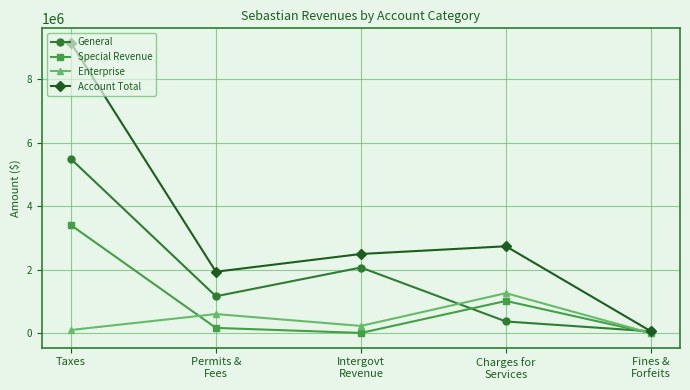

What position from the right is Charges for
Services?

2